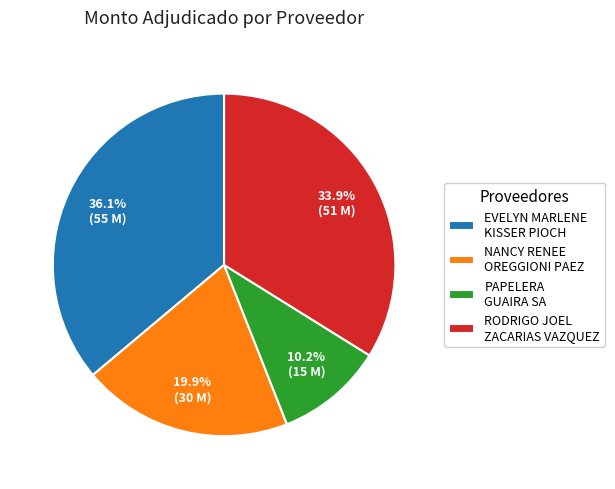

Combined, do RODRIGO JOEL ZACARIAS VAZQUEZ and NANCY RENEE OREGGIONI PAEZ account for over 50%?

Yes